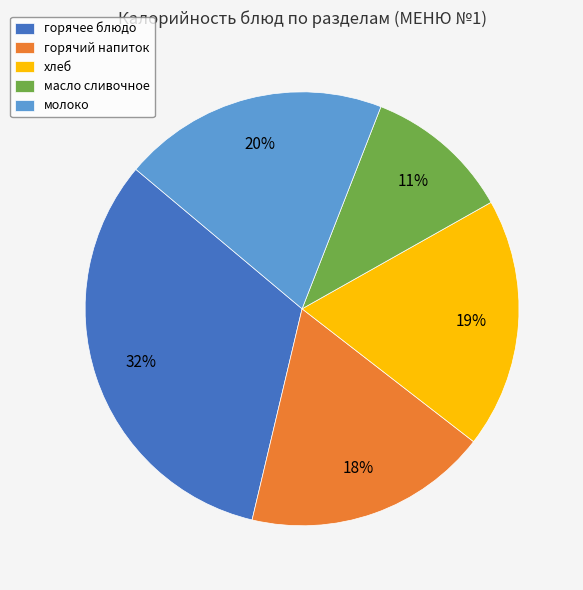

Which has a higher value, молоко or масло сливочное?

молоко